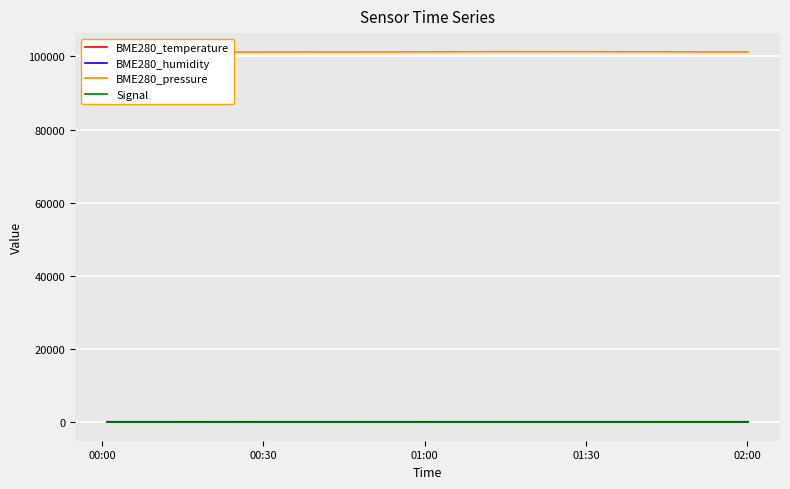

Which series has the largest total across all categories?

BME280_pressure